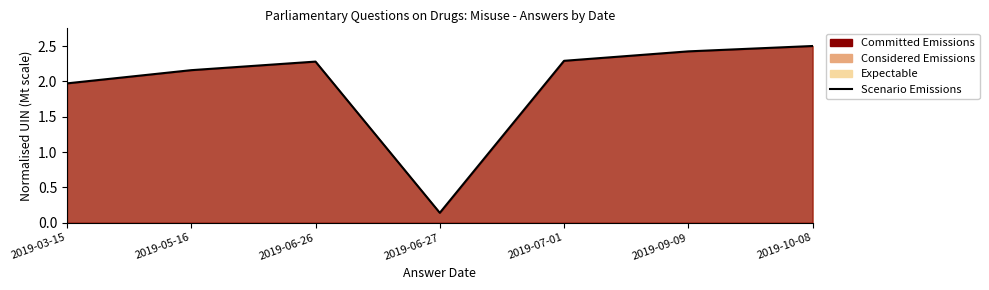

Rank the categories by value from lowest to highest.

2019-06-27, 2019-03-15, 2019-05-16, 2019-06-26, 2019-07-01, 2019-09-09, 2019-10-08